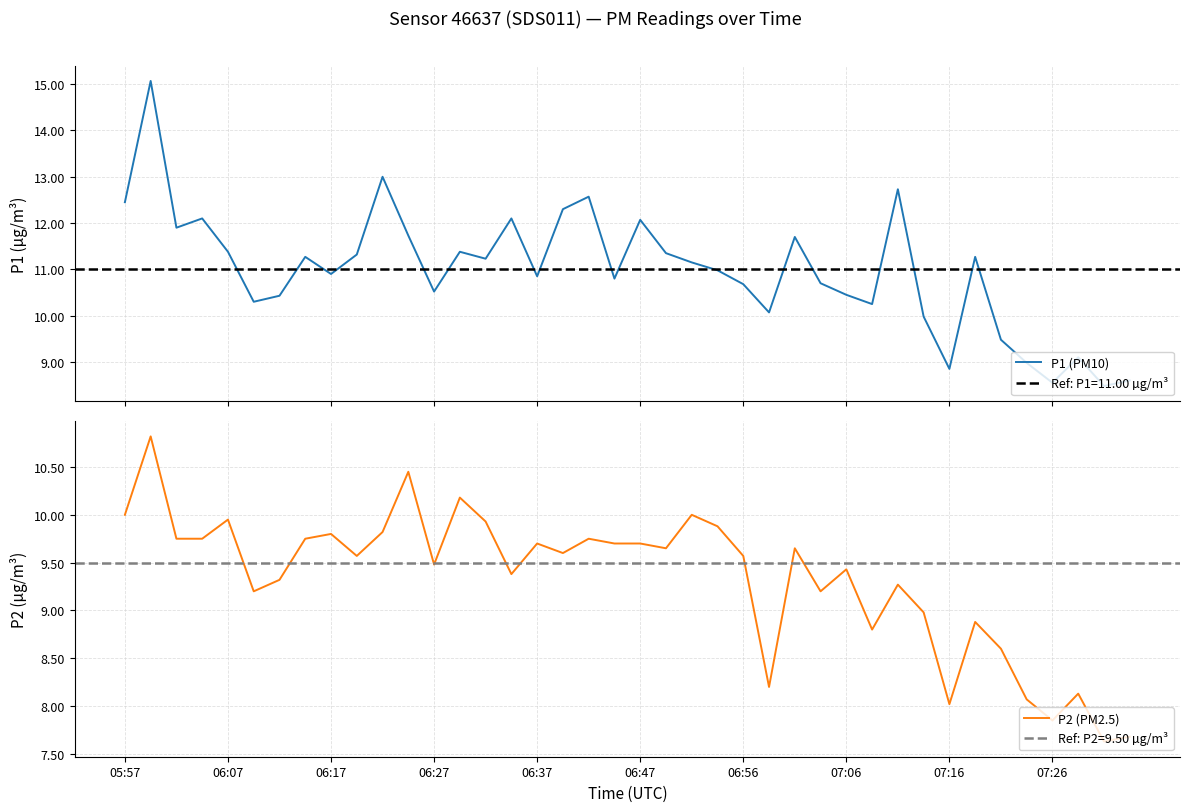

True or false: P2 (PM2.5) has a value of 3.4 at 06:07.

False